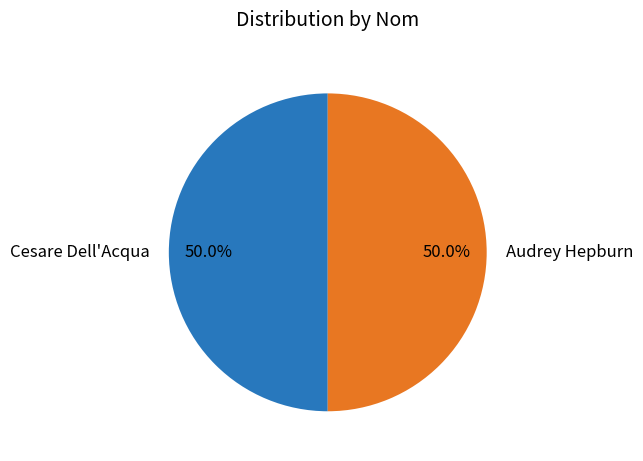

Count the number of slices in the pie.

2